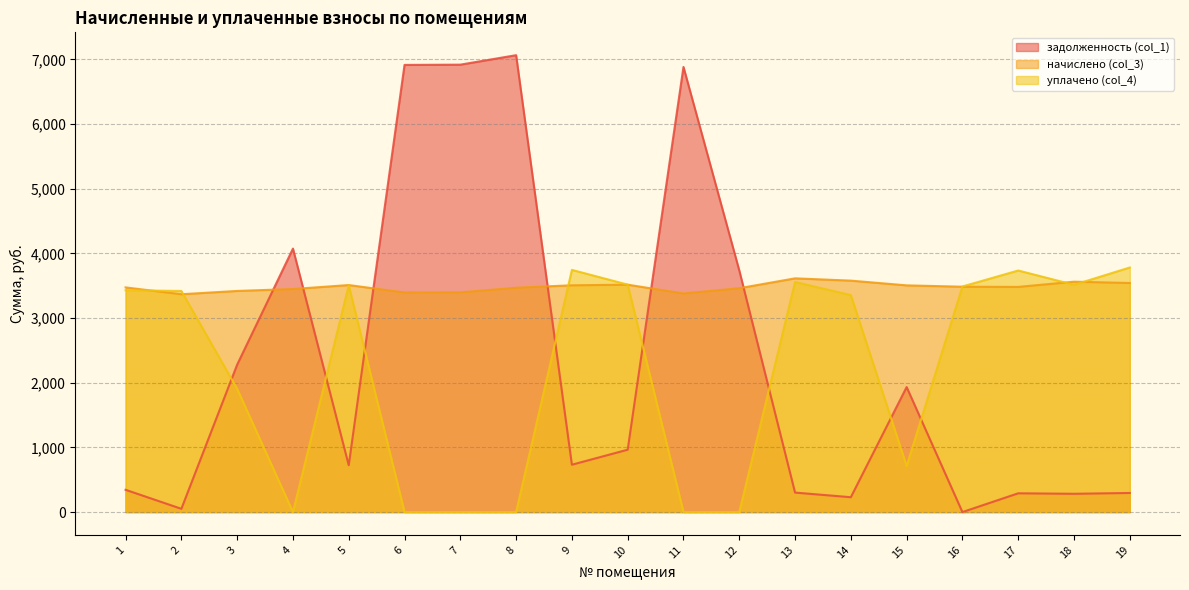

What is the value of the задолженность (col_1) point at the 5th from the left?

724.6